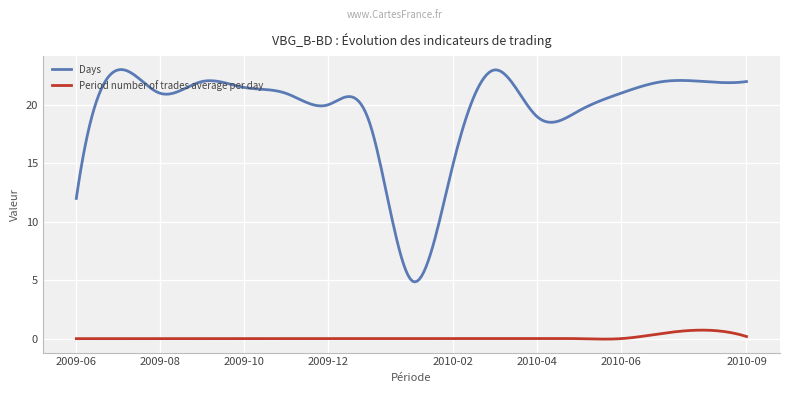

List the series in order of their peak value, lowest first.

Period number of trades average per day, Days